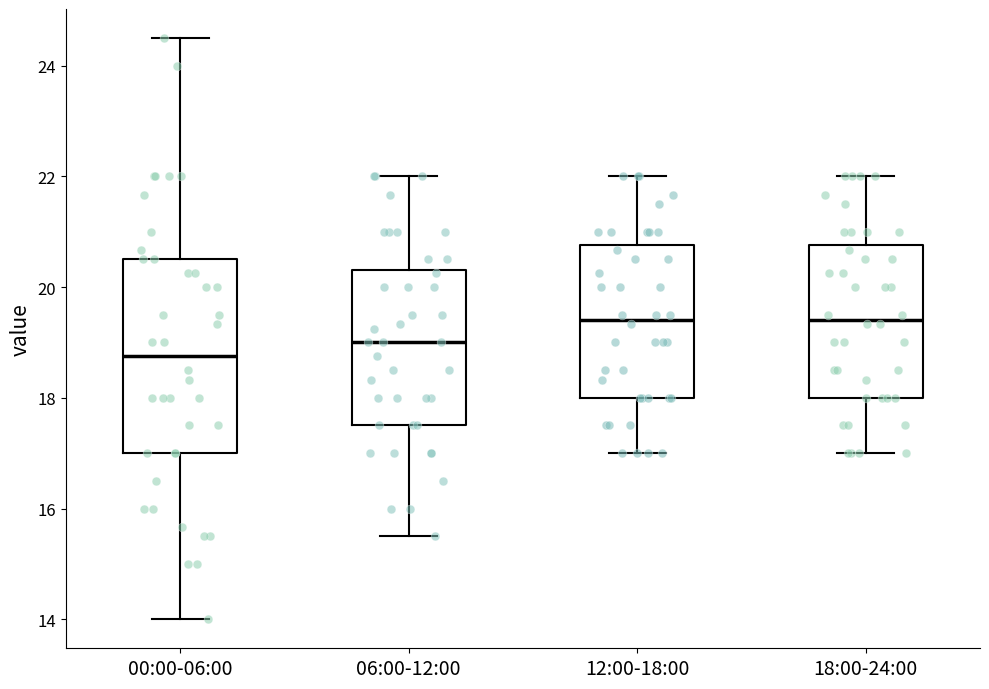

Comparing the boxes themselves (not the whiskers), which one is the tallest?

00:00-06:00